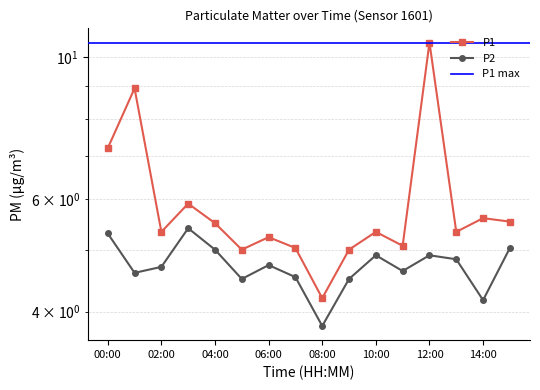

Does the chart display data point markers on the line(s)?

Yes